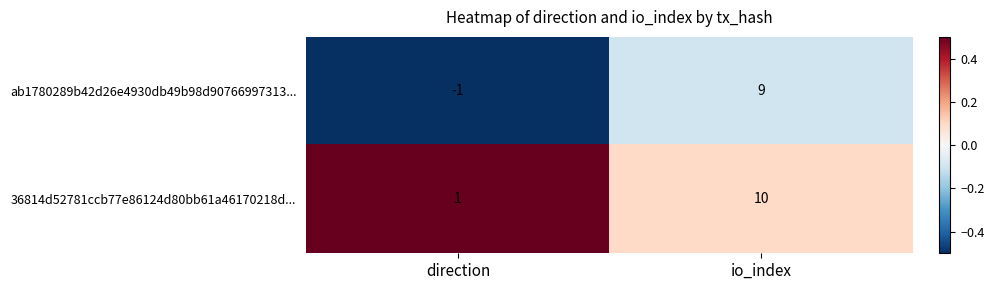

At io_index, list the series in order from largest to smallest.

36814d52781ccb77e86124d80bb61a46170218d..., ab1780289b42d26e4930db49b98d90766997313...